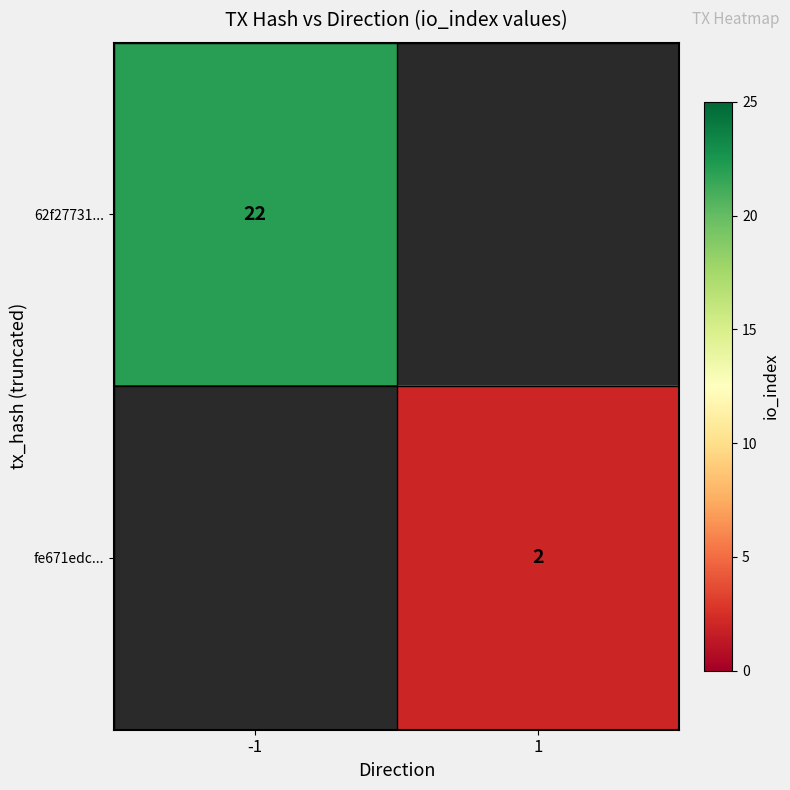

Which has a higher value, 1 or -1?

-1